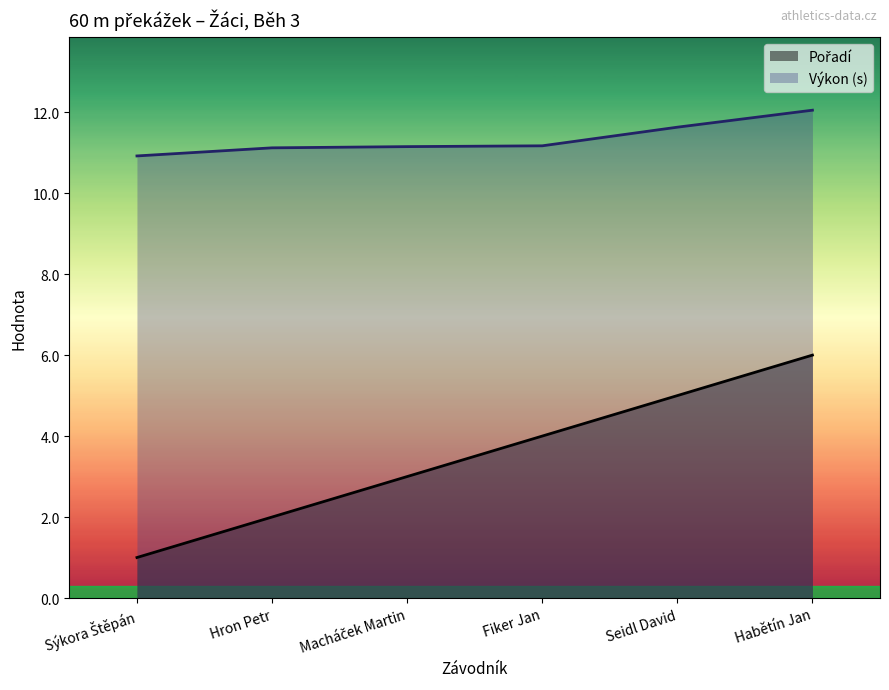

What are all the series names shown in the legend?

Pořadí, Výkon